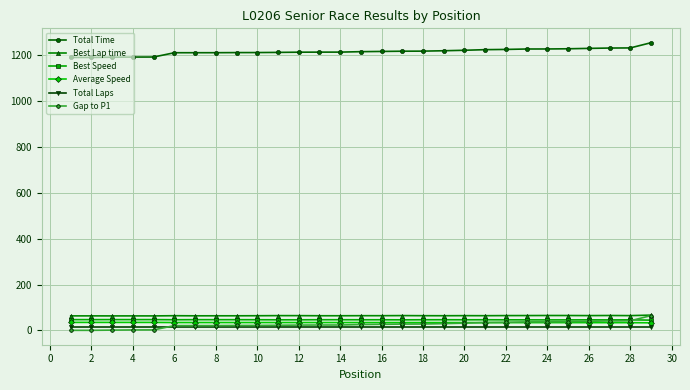

After their last crossing, which series has the higher values: Gap to P1 or Best Speed?

Gap to P1